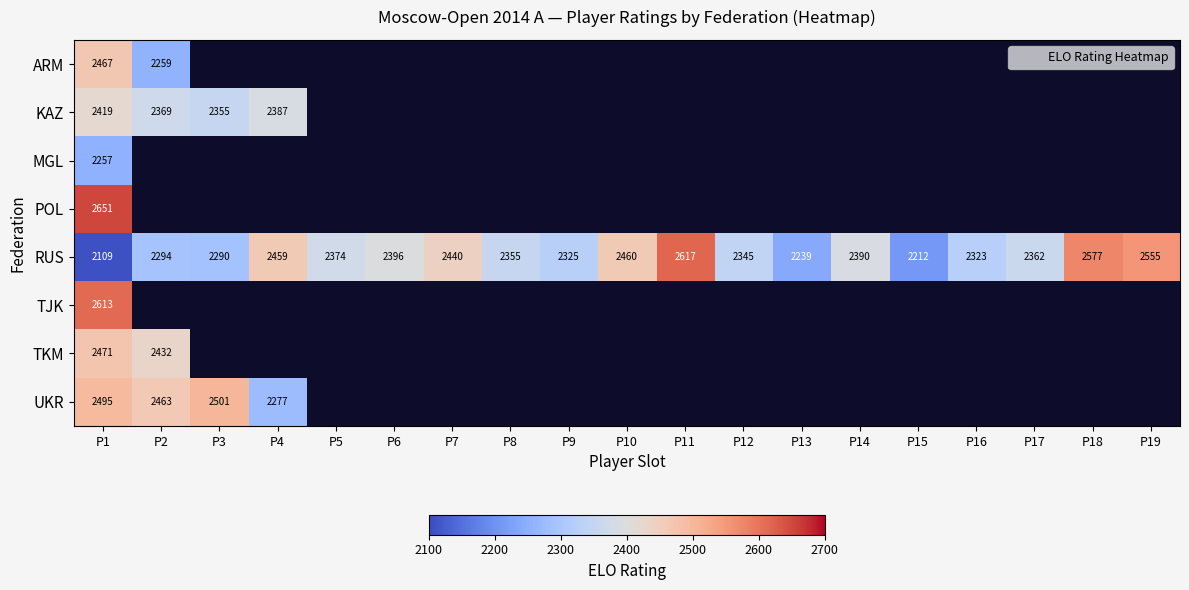

At which category does the chart reach its peak across all series?

P1